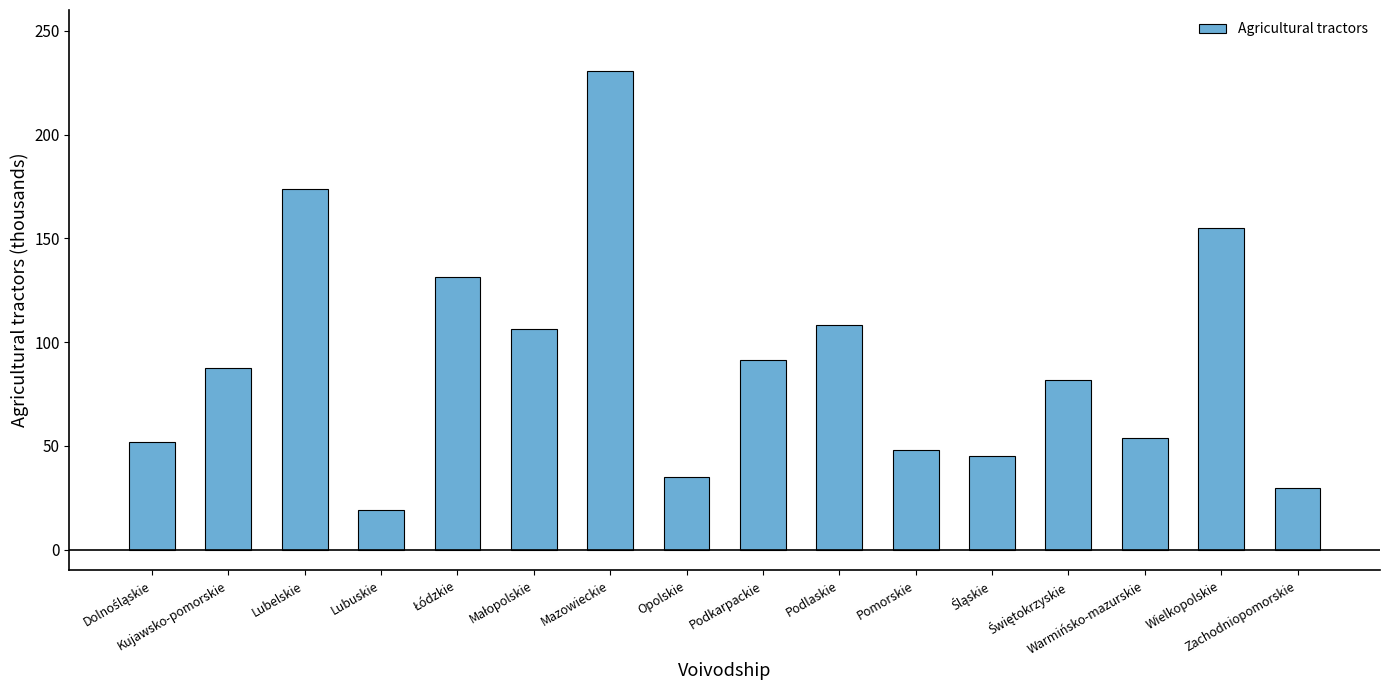

What is the greatest value displayed?

230.5